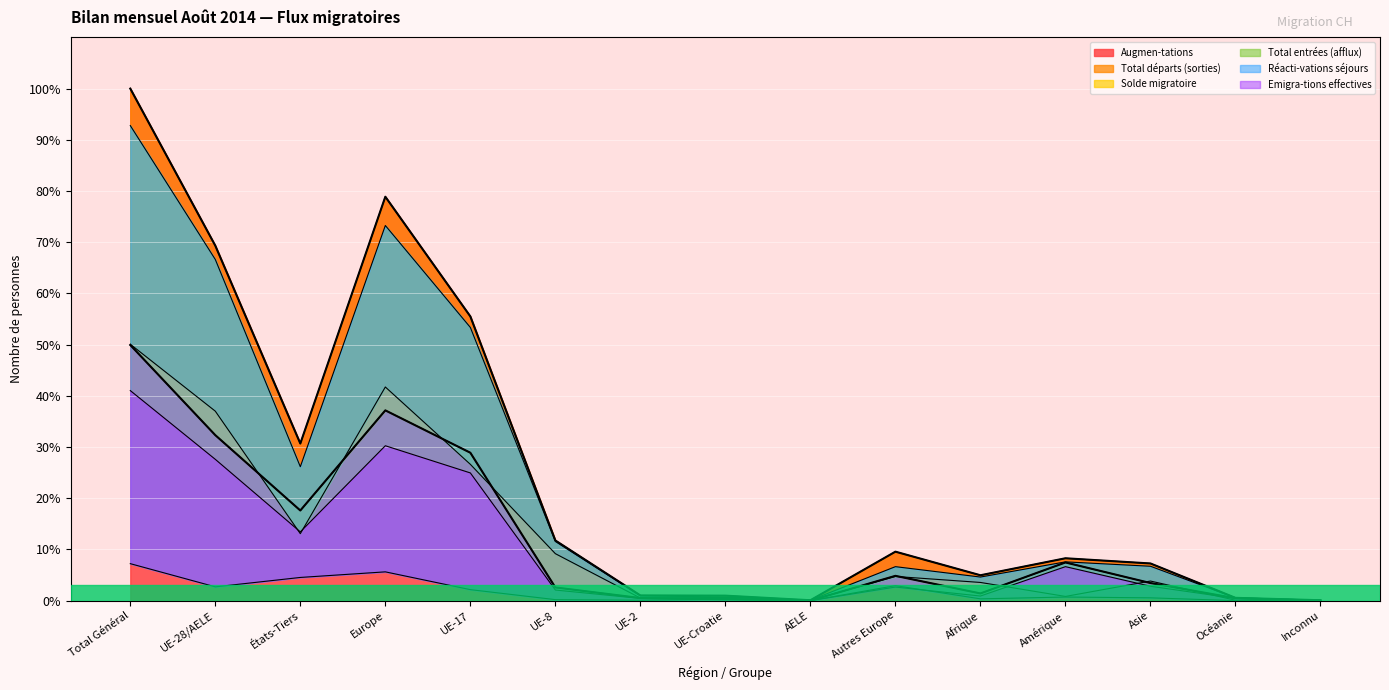

True or false: Augmen-tations and Réacti-vations séjours intersect in this chart.

False